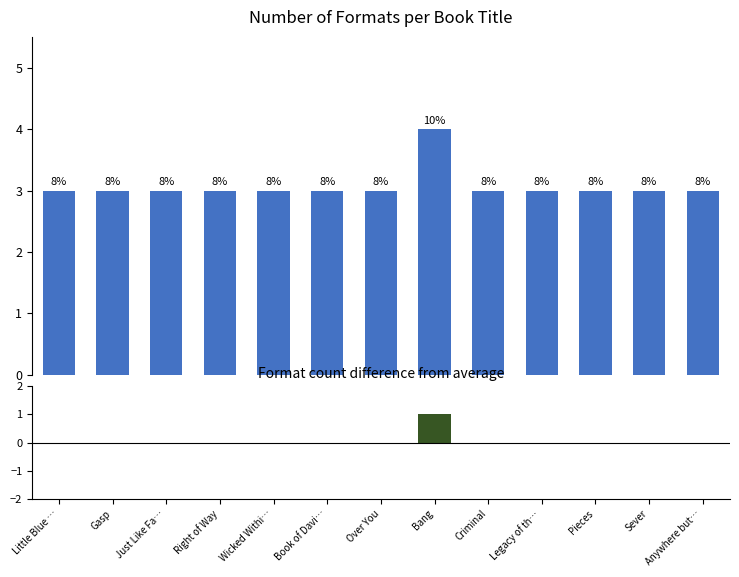

Reading left to right, what are all the values shown in this chart?

Format count: Little Blue …=3	Gasp=3	Just Like Fa…=3	Right of Way=3	Wicked Withi…=3	Book of Davi…=3	Over You=3	Bang=4	Criminal=3	Legacy of th…=3	Pieces=3	Sever=3	Anywhere but…=3
Diff from avg: Little Blue …=0	Gasp=0	Just Like Fa…=0	Right of Way=0	Wicked Withi…=0	Book of Davi…=0	Over You=0	Bang=1	Criminal=0	Legacy of th…=0	Pieces=0	Sever=0	Anywhere but…=0